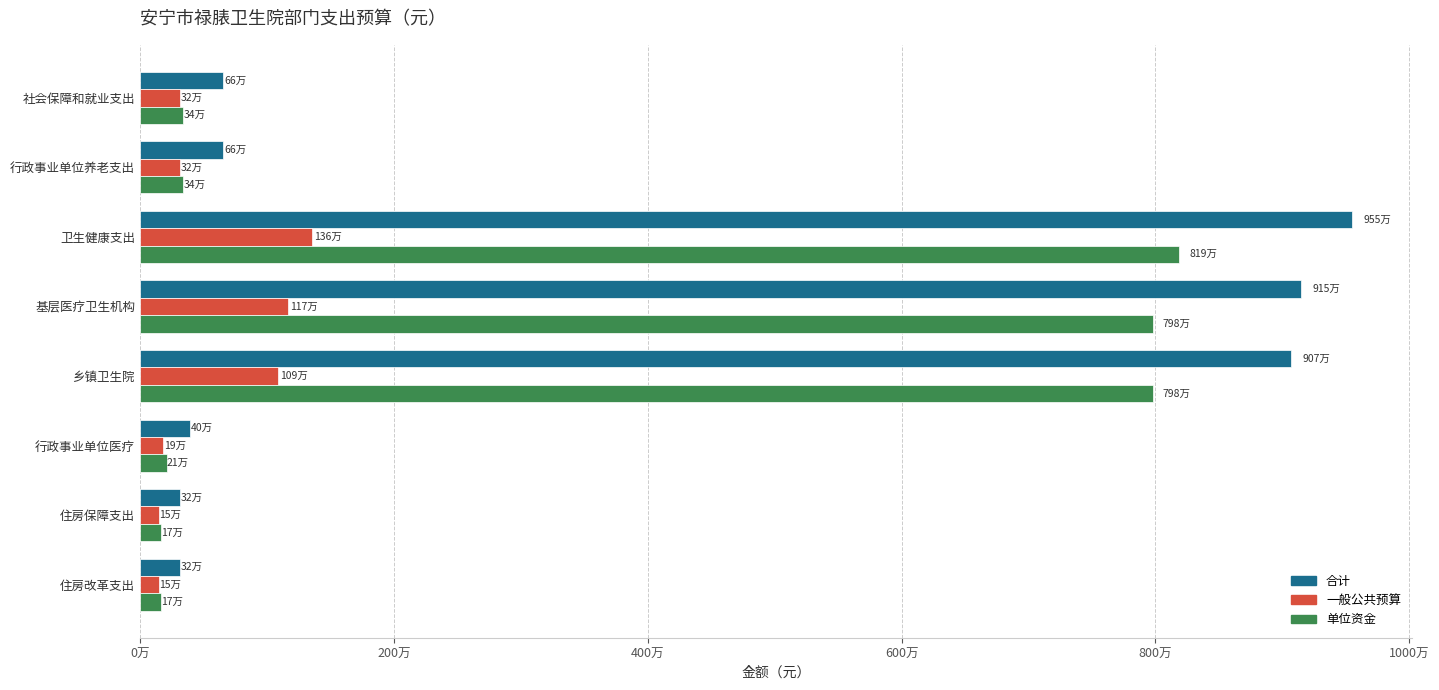

At which category is the sum across all series the highest?

卫生健康支出